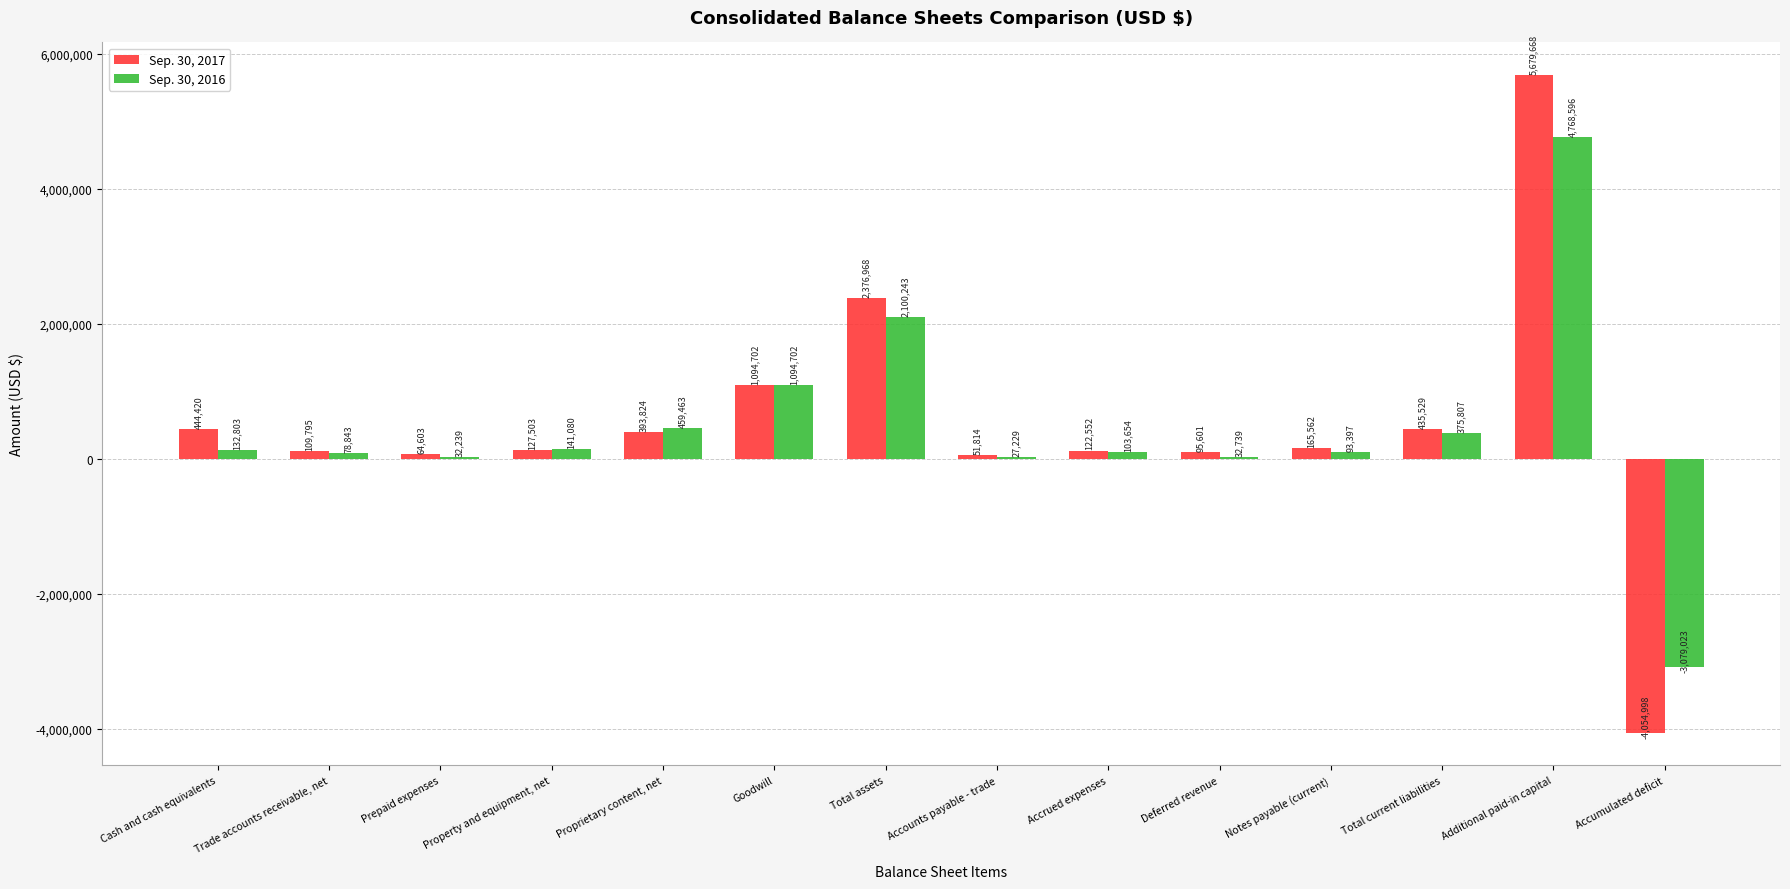

What is the sum of the Sep. 30, 2016 values at Property and equipment, net and Cash and cash equivalents?

273883